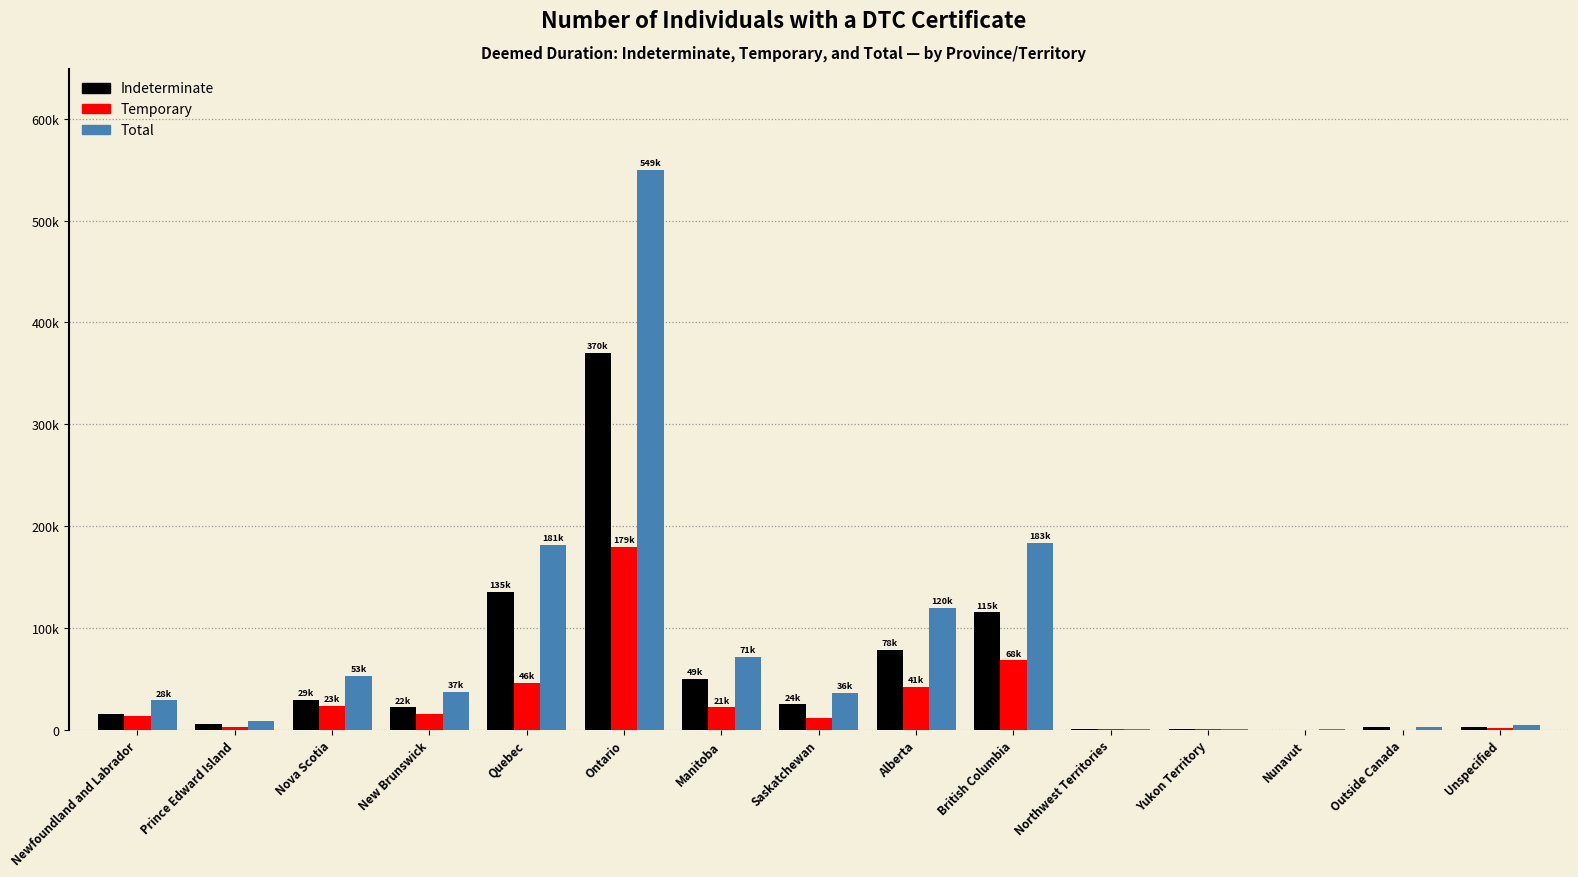

Which series has the largest range (max minus min)?

Total